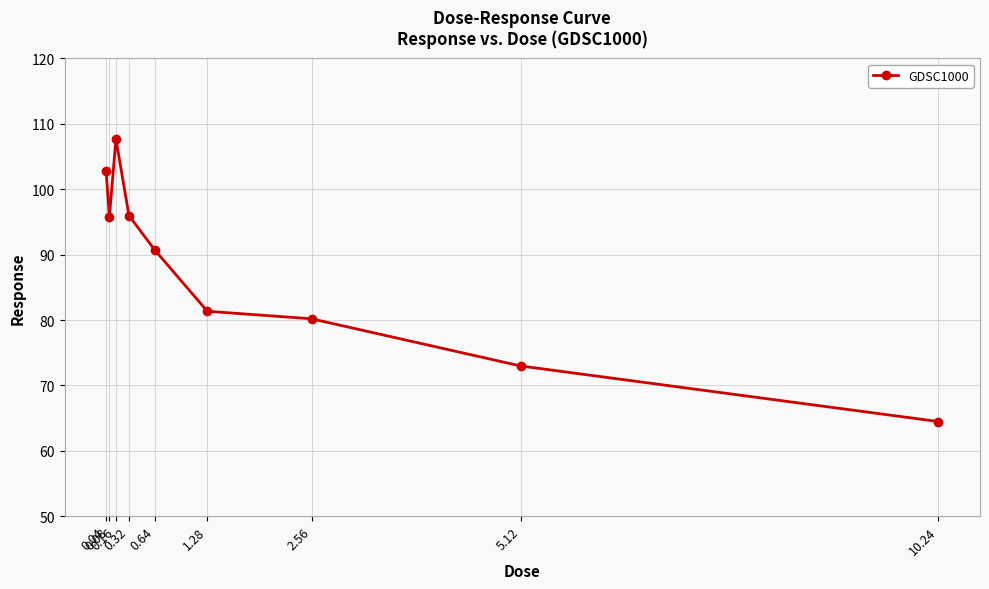

What is the change in value from 0.64 to 1.28?

-9.3